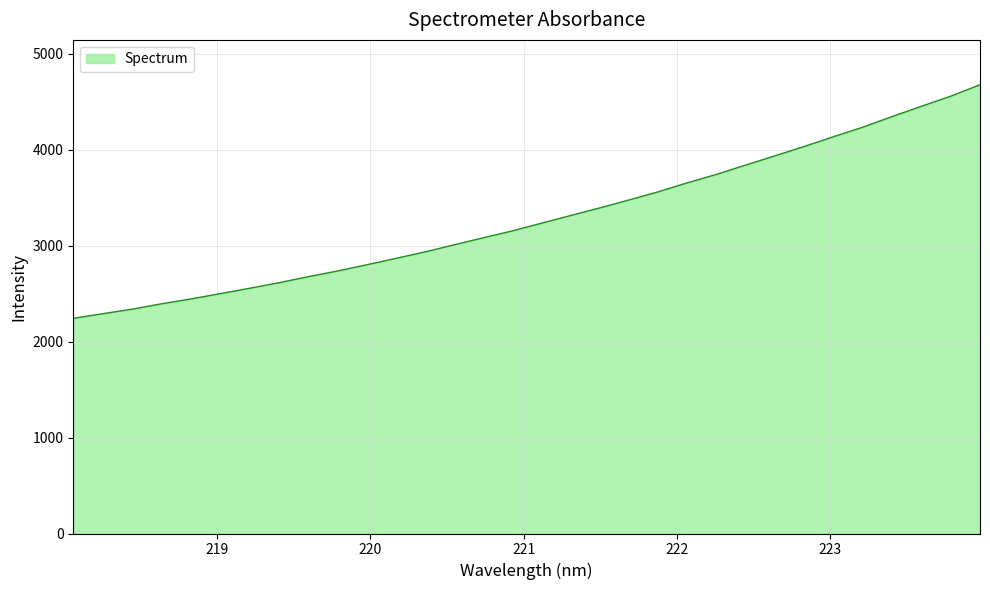

What is the minimum value shown in the chart?

2243.2